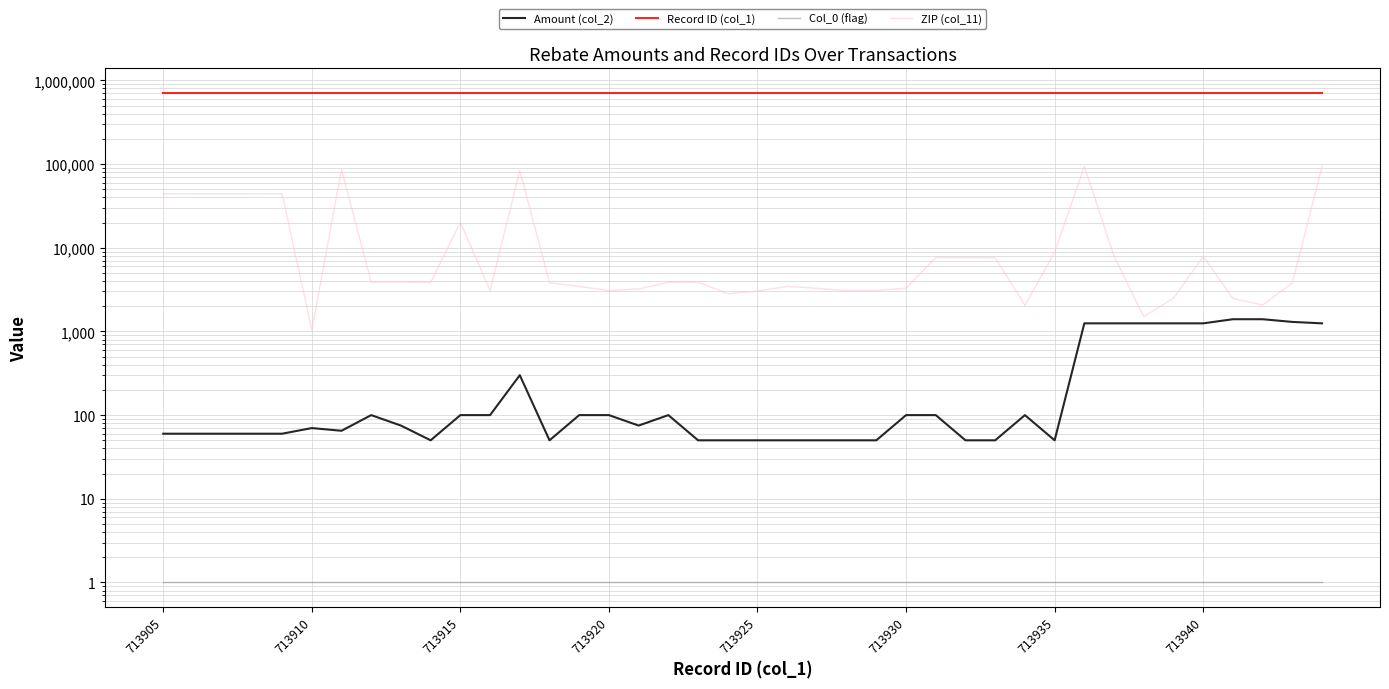

Reading left to right, transcribe all the data shown in this chart.

Amount (col_2): 60.0	60.0	60.0	60.0	60.0	70.0	65.0	100.0	75.0	50.0	100.0	100.0	300.0	50.0	100.0	100.0	75.0	100.0	50.0	50.0	50.0	50.0	50.0	50.0	50.0	100.0	100.0	50.0	50.0	100.0	50.0	1249.0	1249.0	1249.0	1249.0	1249.0	1399.0	1399.0	1299.0	1249.0
Record ID (col_1): 713905.0	713906.0	713907.0	713908.0	713909.0	713910.0	713911.0	713912.0	713913.0	713914.0	713915.0	713916.0	713917.0	713918.0	713919.0	713920.0	713921.0	713922.0	713923.0	713924.0	713925.0	713926.0	713927.0	713928.0	713929.0	713930.0	713931.0	713932.0	713933.0	713934.0	713935.0	713936.0	713937.0	713938.0	713939.0	713940.0	713941.0	713942.0	713943.0	713944.0
Col_0 (flag): 1.0	1.0	1.0	1.0	1.0	1.0	1.0	1.0	1.0	1.0	1.0	1.0	1.0	1.0	1.0	1.0	1.0	1.0	1.0	1.0	1.0	1.0	1.0	1.0	1.0	1.0	1.0	1.0	1.0	1.0	1.0	1.0	1.0	1.0	1.0	1.0	1.0	1.0	1.0	1.0
ZIP (col_11): 44280.0	44212.0	44212.0	44212.0	44275.0	1035.0	85658.0	3885.0	3903.0	3833.0	20169.0	3079.0	83706.0	3820.0	3448.0	3079.0	3222.0	3860.0	3870.0	2825.0	3031.0	3455.0	3276.0	3079.0	3079.0	3289.0	7631.0	7631.0	7605.0	2048.0	8848.0	94028.0	7928.0	1503.0	2493.0	7869.0	2472.0	2066.0	3809.0	93309.0